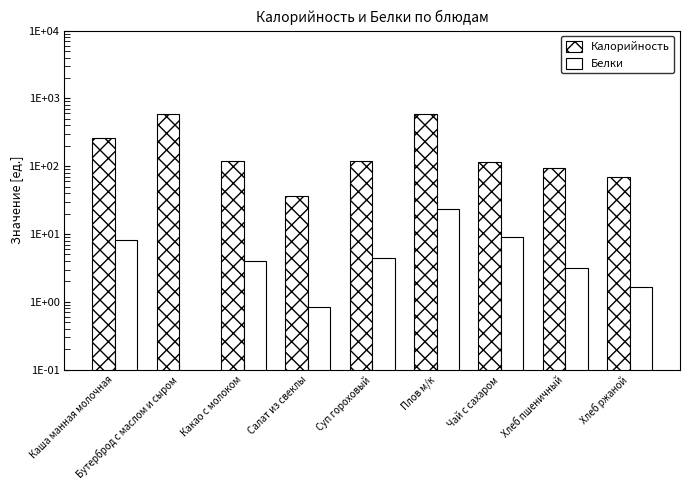

Reading left to right, list all the values displayed in this chart.

Калорийность: Каша манная молочная=260.0	Бутерброд с маслом и сыром=591.5	Какао с молоком=118.6	Салат из свеклы=36.0	Суп гороховый=118.6	Плов м/к=589.3	Чай с сахаром=114.7	Хлеб пшеничный=93.5	Хлеб ржаной=69.0
Белки: Каша манная молочная=8.2	Бутерброд с маслом и сыром=0.0	Какао с молоком=4.0	Салат из свеклы=0.8	Суп гороховый=4.4	Плов м/к=23.1	Чай с сахаром=9.0	Хлеб пшеничный=3.2	Хлеб ржаной=1.7